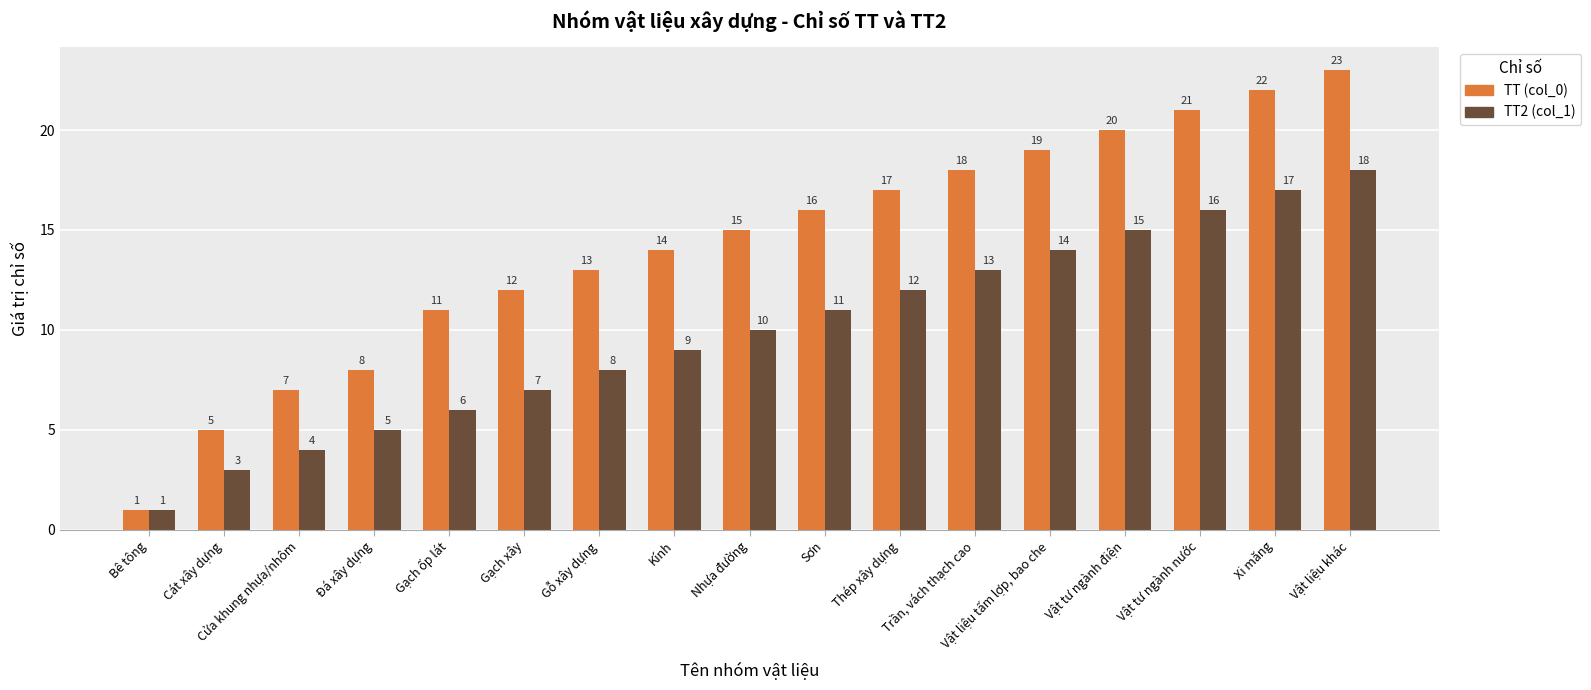

What is the difference between the second highest and second lowest values in the TT2 (col_1) series?

14